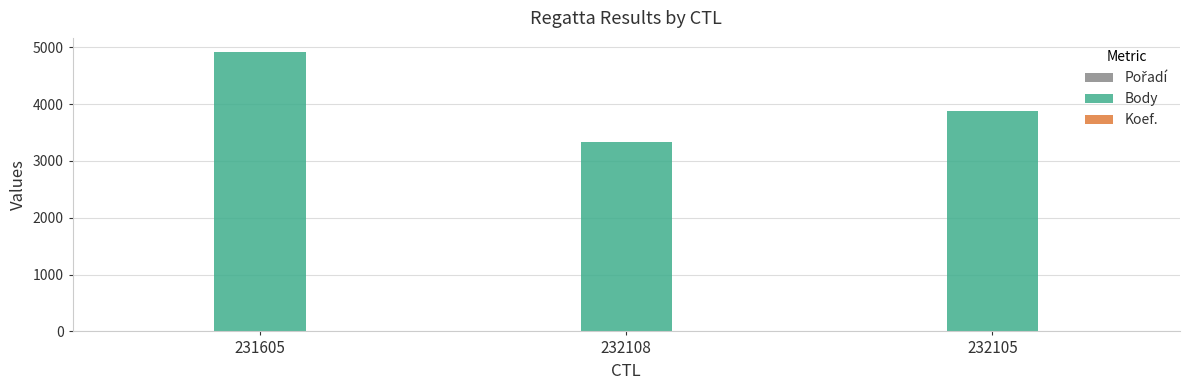

What is the greatest value displayed?

4921